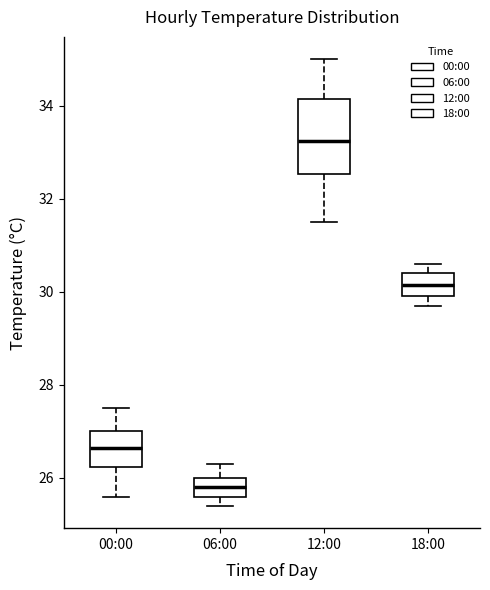

Where does the upper whisker of the box for 00:00 end on the y-axis? The values are not printed on the chart, so give them approximately, as read against the axis.

27.6